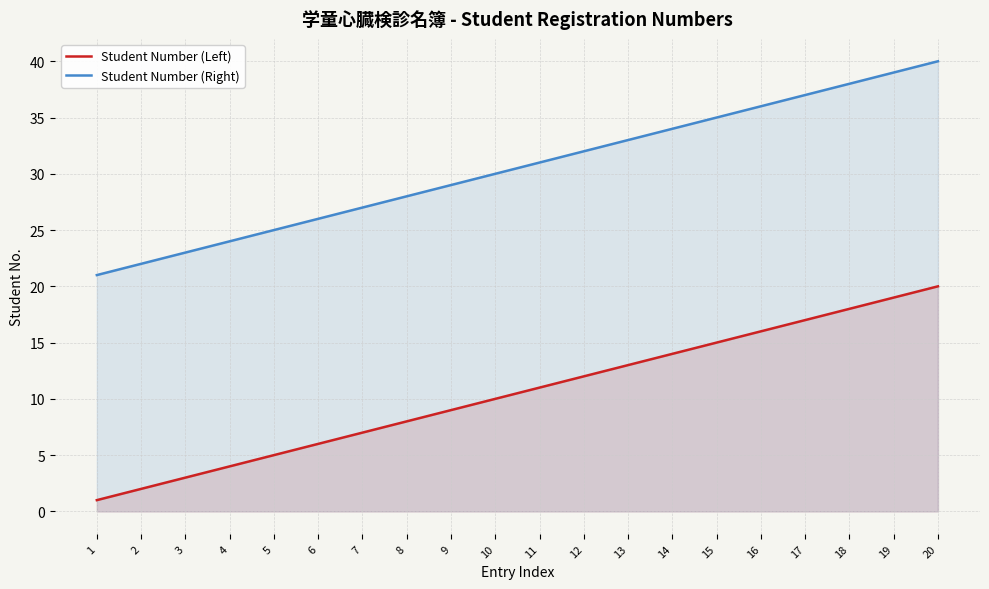

Which has a higher value, 9 or 8?

9